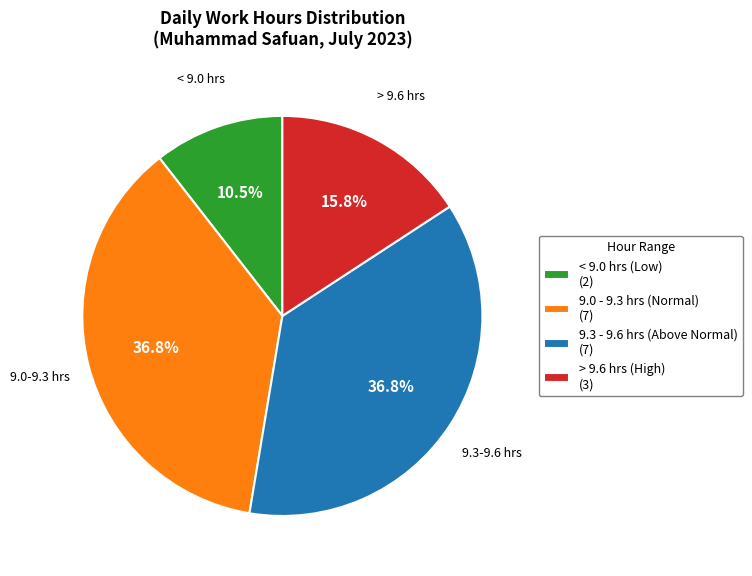

Between > 9.6 hrs (High) (3) and 9.0 - 9.3 hrs (Normal) (7), which is larger?

9.0 - 9.3 hrs (Normal) (7)